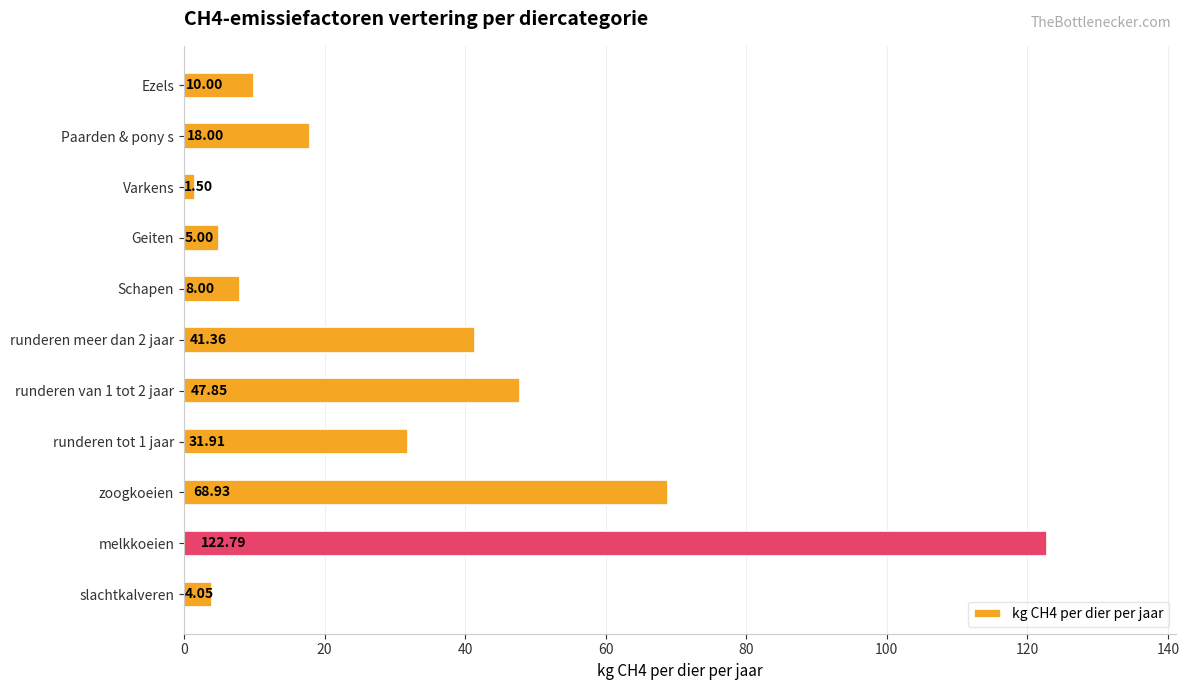

At which category does the chart reach its minimum across all series?

Varkens